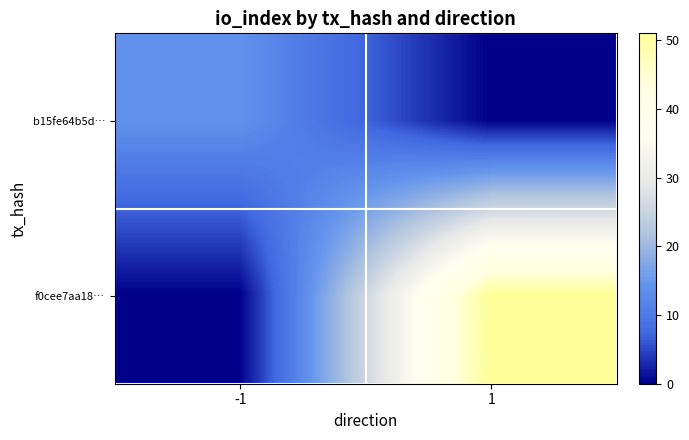

Reading left to right, transcribe all the data shown in this chart.

b15fe64b5d…: -1=14	1=0
f0cee7aa18…: -1=0	1=51